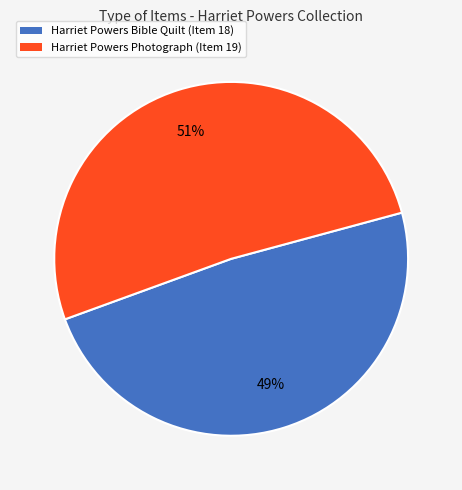

To the nearest percent, what is the average slice percentage?

50%